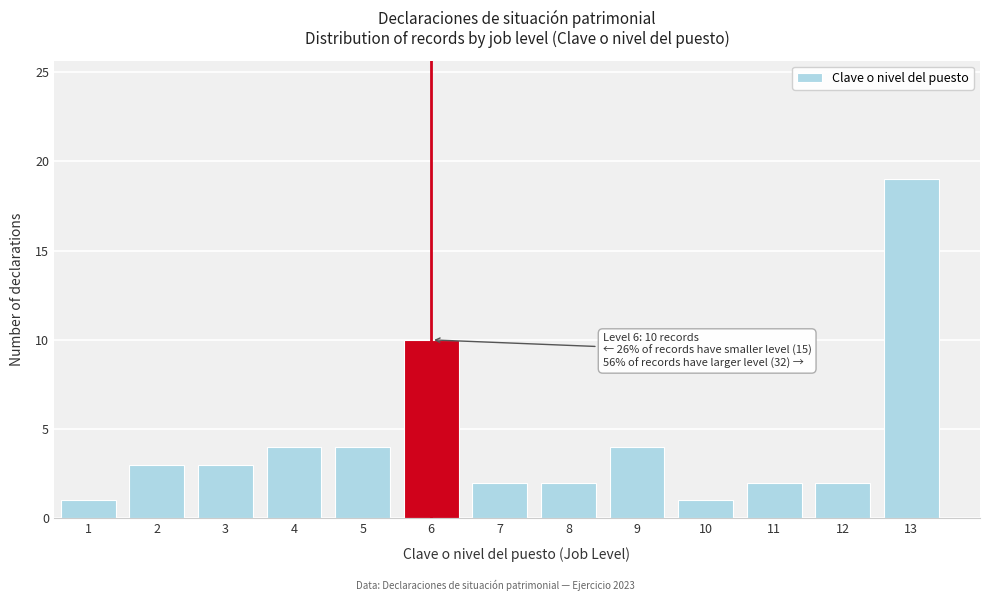

Reading left to right, extract all data points from this chart.

1=1	2=3	3=3	4=4	5=4	6=10	7=2	8=2	9=4	10=1	11=2	12=2	13=19